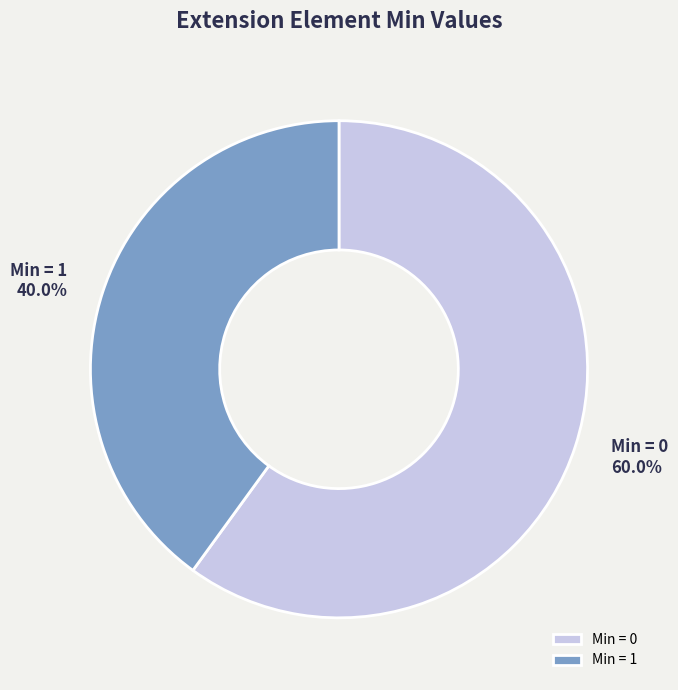

What portion of the pie excludes Min = 0?

40.0%